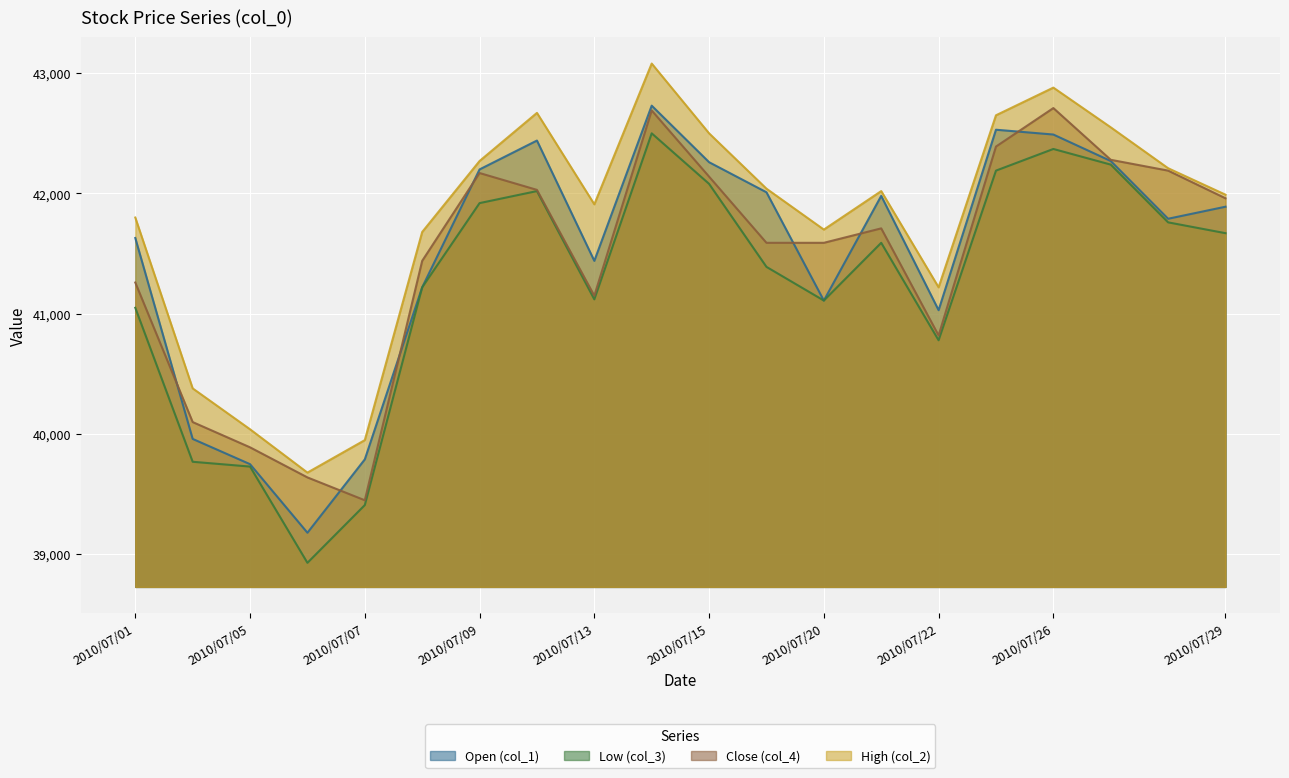

Which series has the largest range (max minus min)?

Low (col_3)